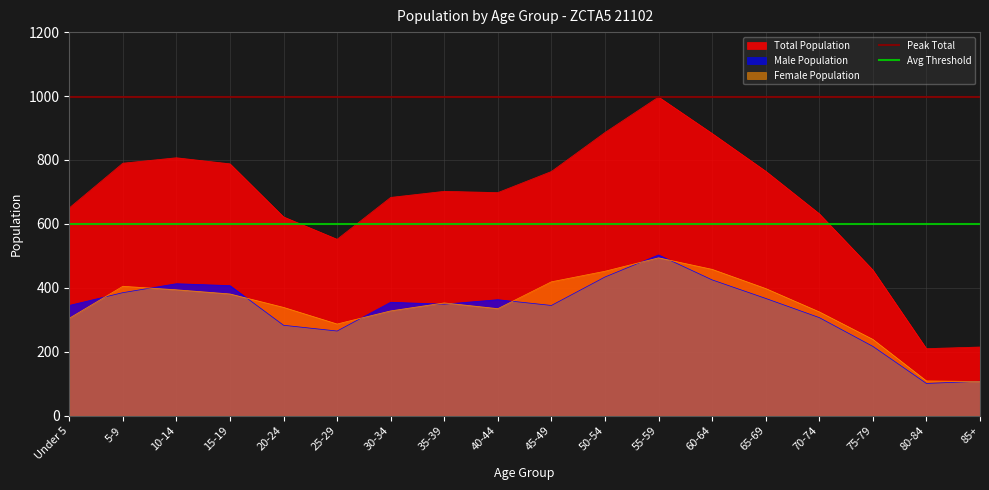

What position from the right is 5-9?

1